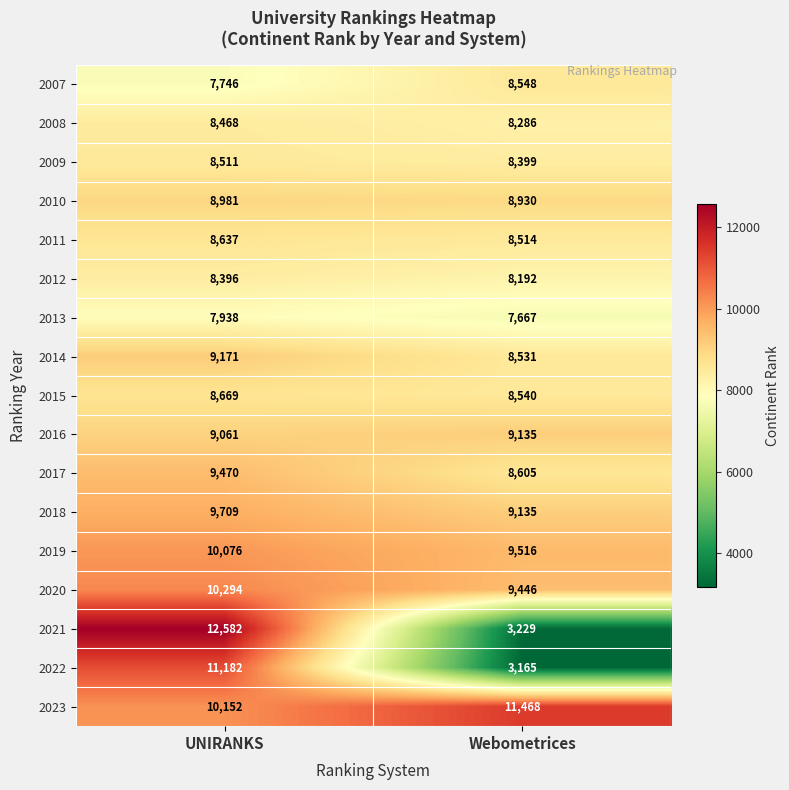

Which category has the highest value across all series?

UNIRANKS